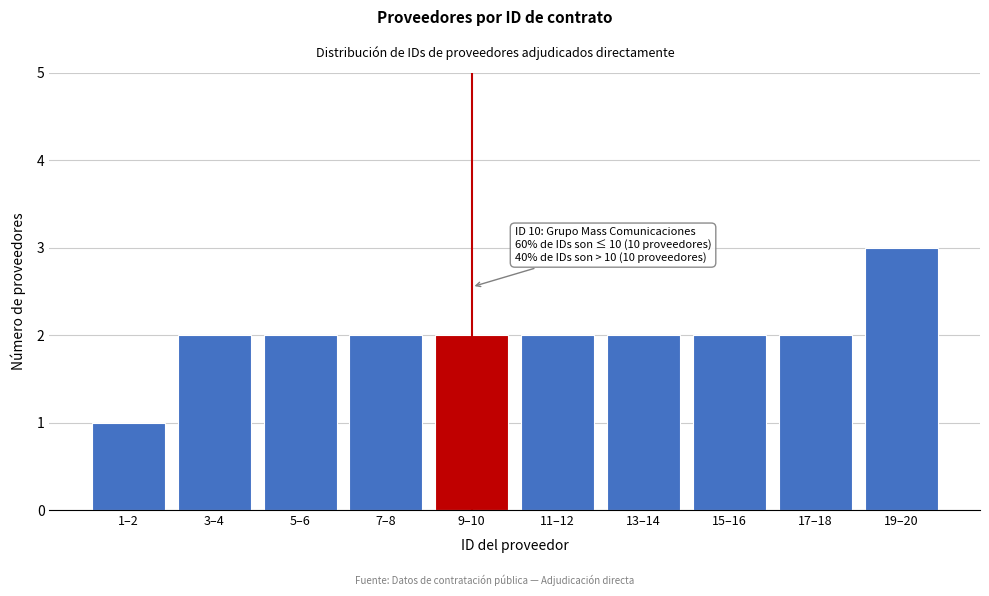

Reading right to left, transcribe all the data shown in this chart.

19–20=3	17–18=2	15–16=2	13–14=2	11–12=2	9–10=2	7–8=2	5–6=2	3–4=2	1–2=1